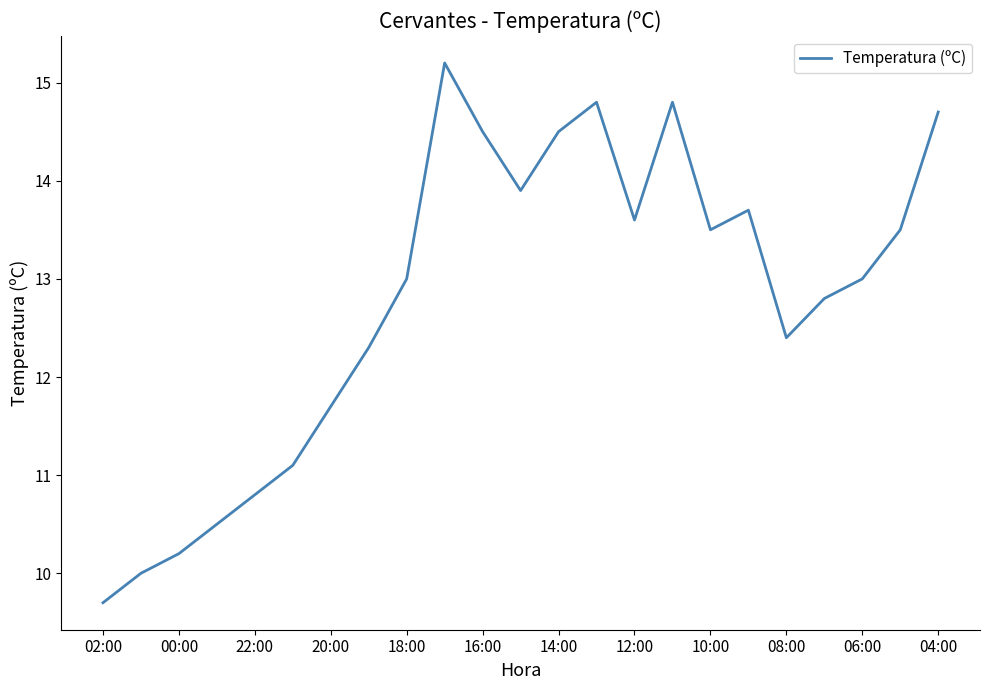

True or false: the data has more than 2 interior local peaks.

True